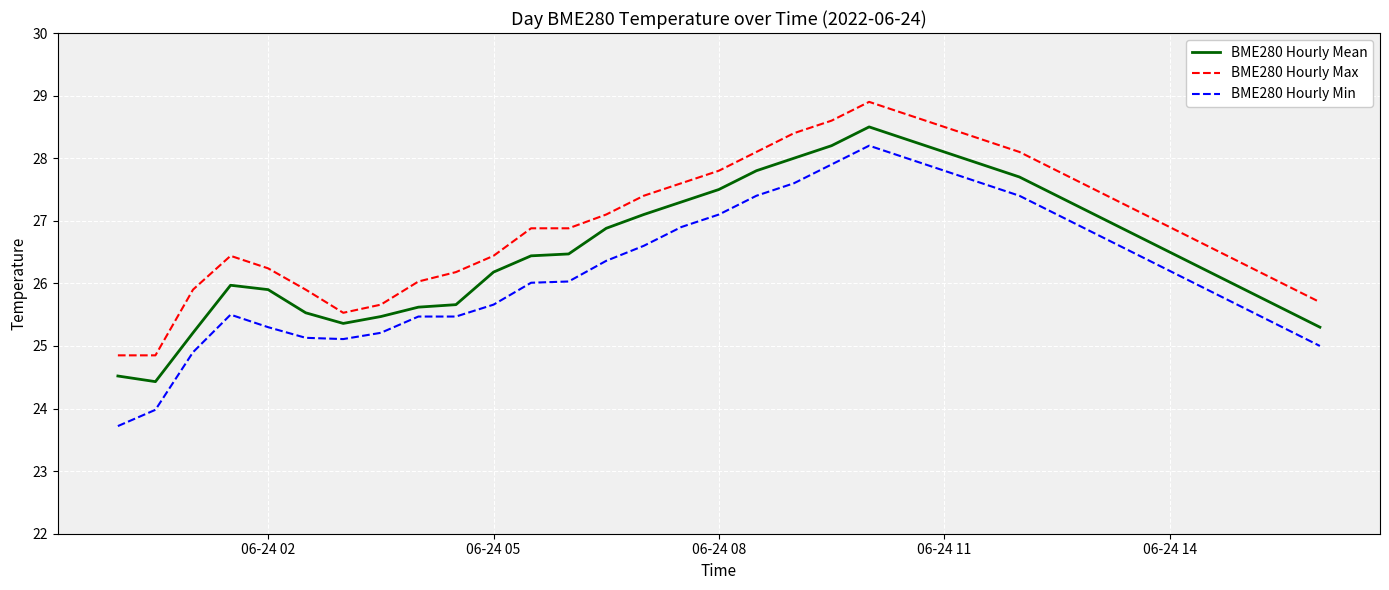

Is this an area chart (filled region under the line)?

No